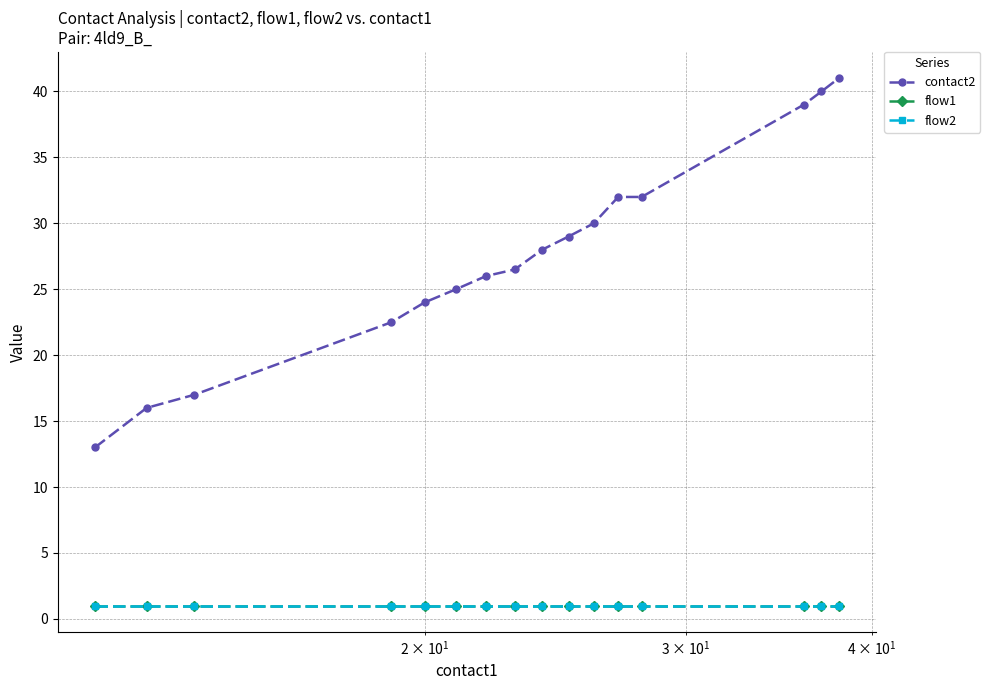

At how many categories does at least one series exceed 14?

15